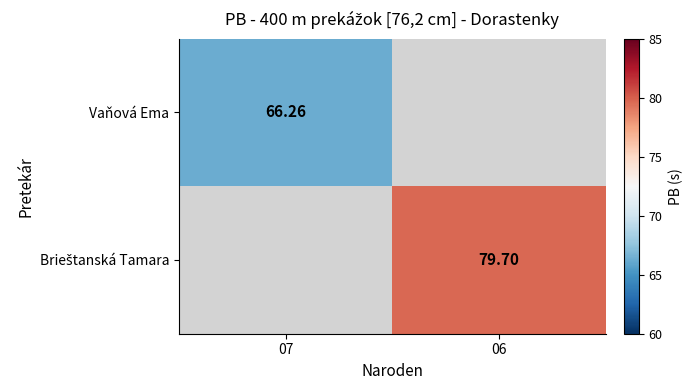

What value does the Brieštanská Tamara series have at 06?

79.7